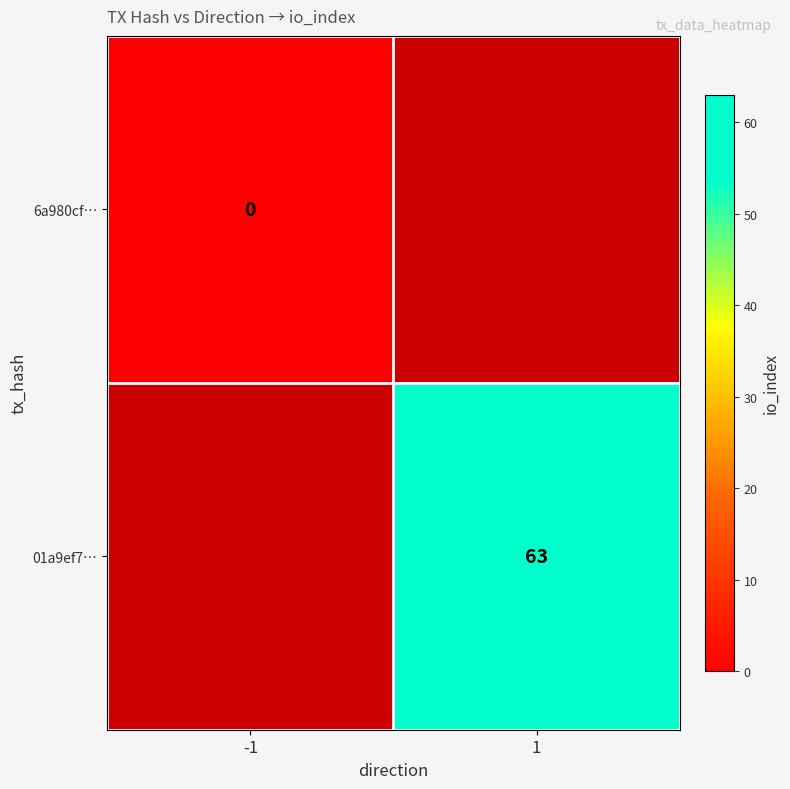

Is it true that 01a9ef7… equals 63 at 1?

True